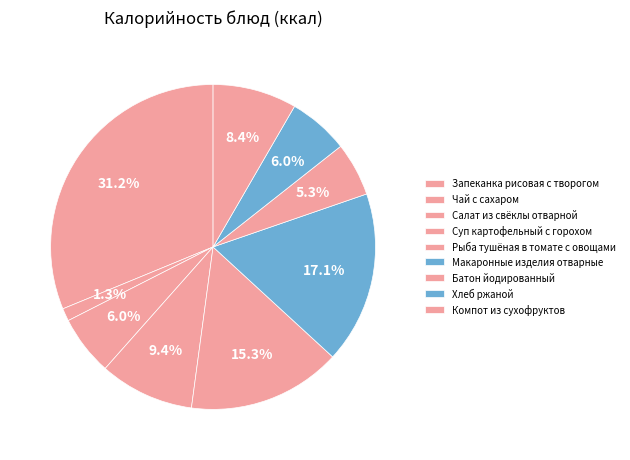

Rank the categories by value from lowest to highest.

Чай с сахаром, Батон йодированный, Салат из свёклы отварной, Хлеб ржаной, Компот из сухофруктов, Суп картофельный с горохом, Рыба тушёная в томате с овощами, Макаронные изделия отварные, Запеканка рисовая с творогом